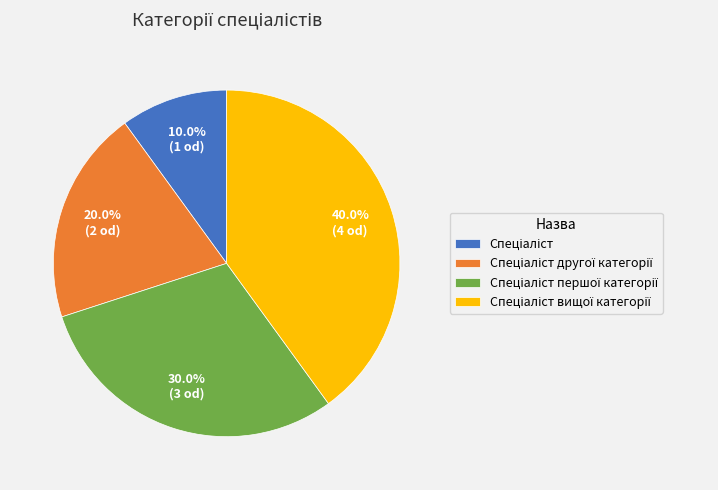

Is there a majority slice in this chart?

No